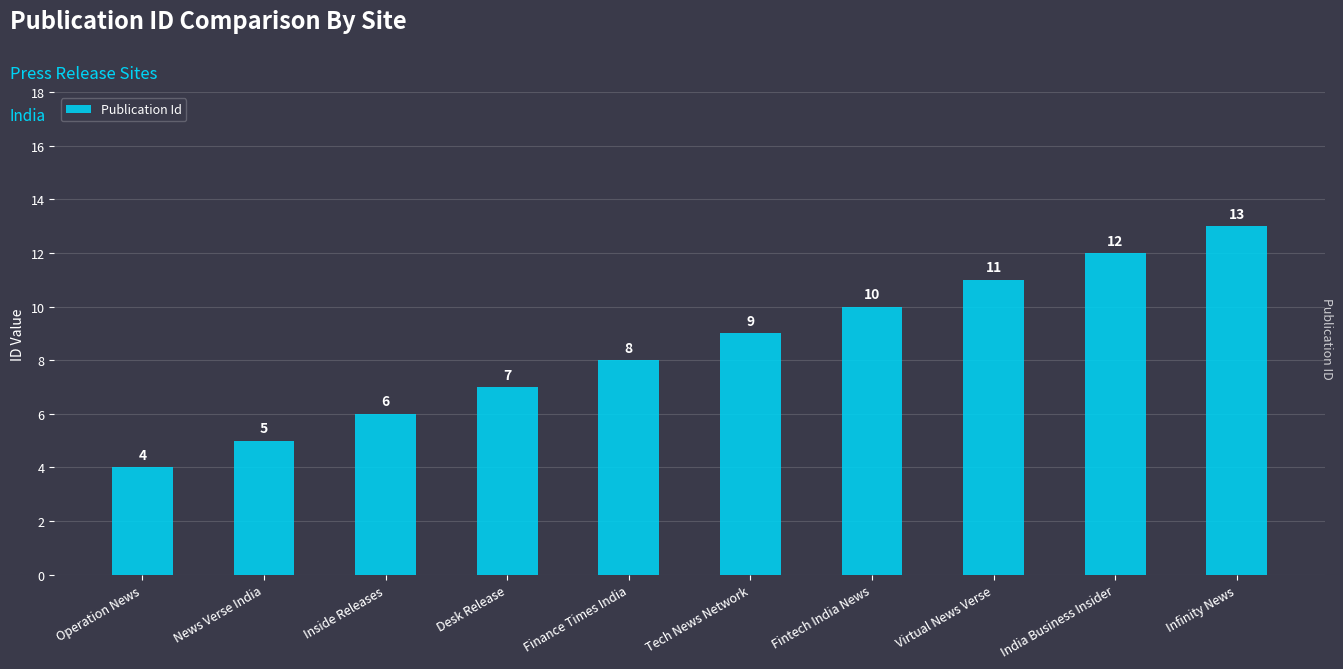

At which label is the value closest to 8?

Finance Times India